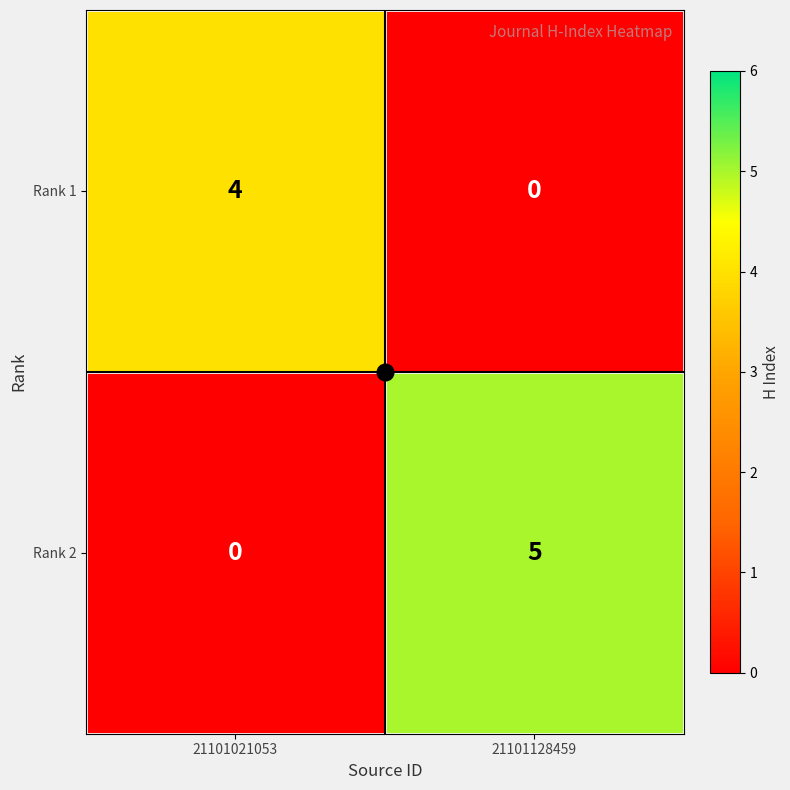

What is the sum of the Rank 1 values at 21101128459 and 21101021053?

4